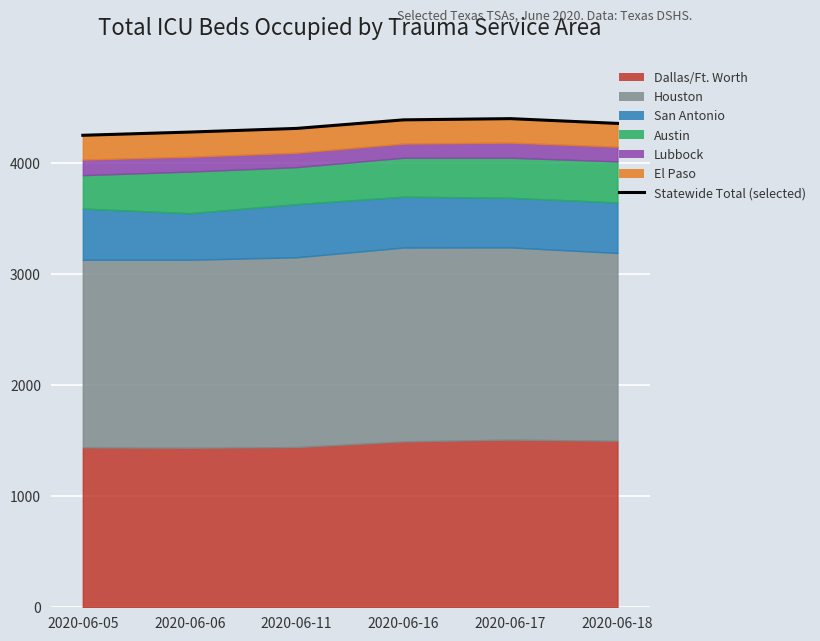

Is it true that the value at 2020-06-17 is 4402?

True